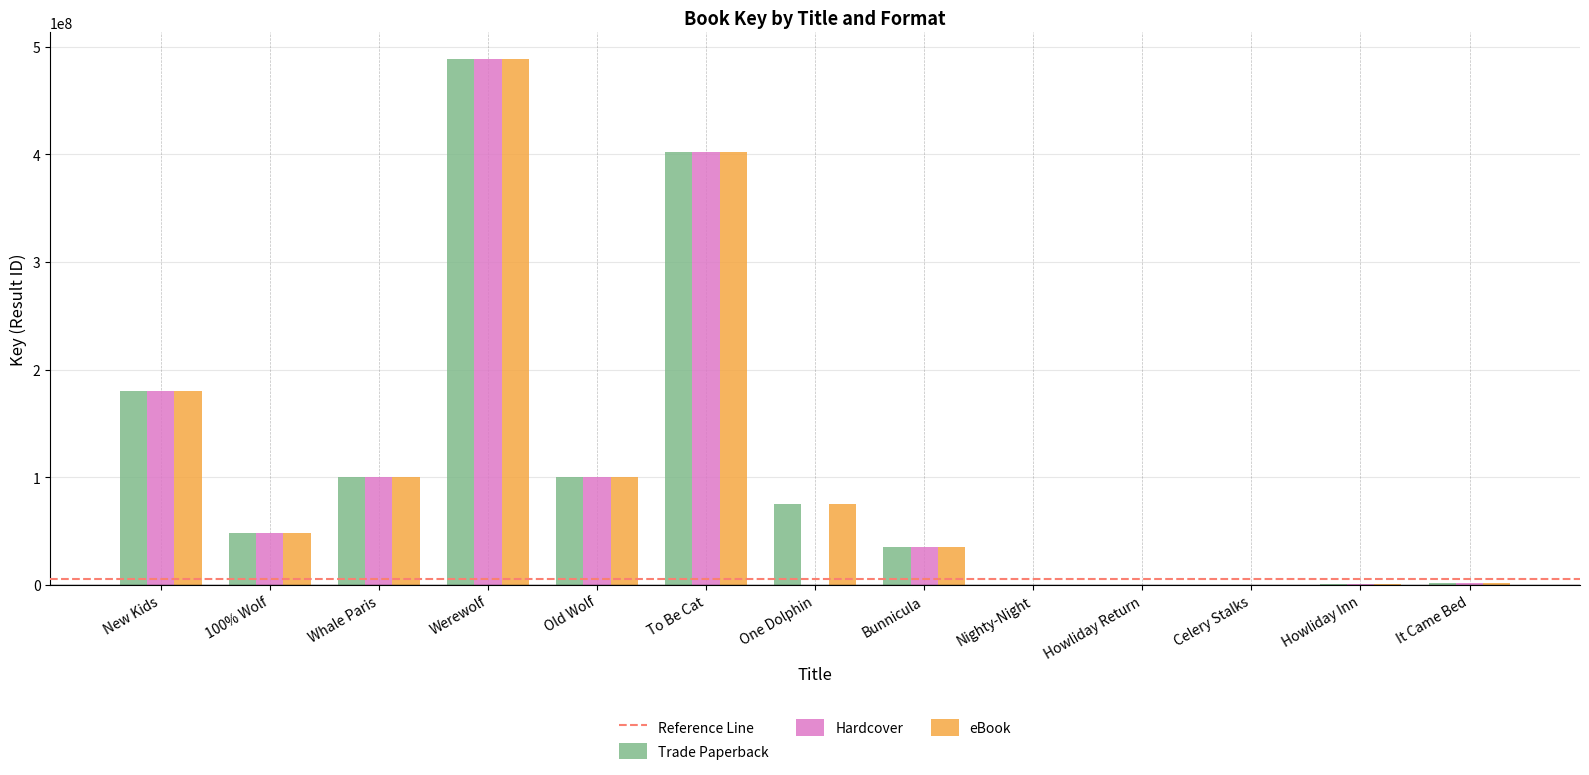

The value of Hardcover at Old Wolf is 100274747. True or false?

True